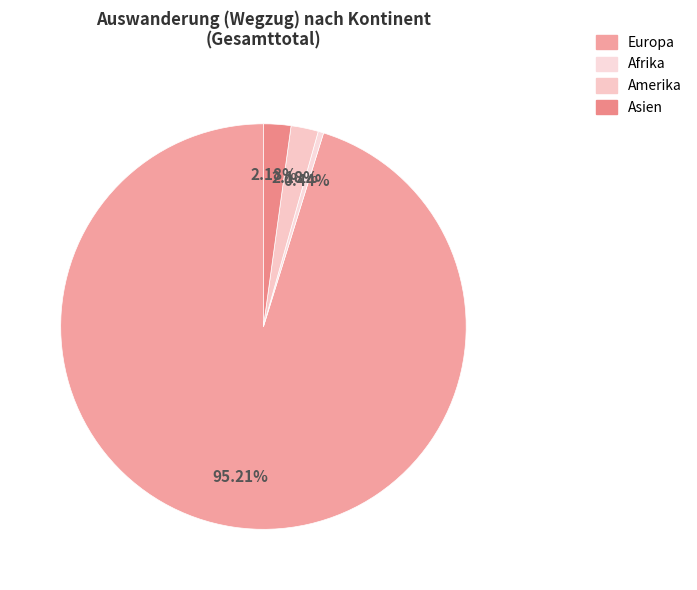

True or false: Europa accounts for 99% of the total.

False